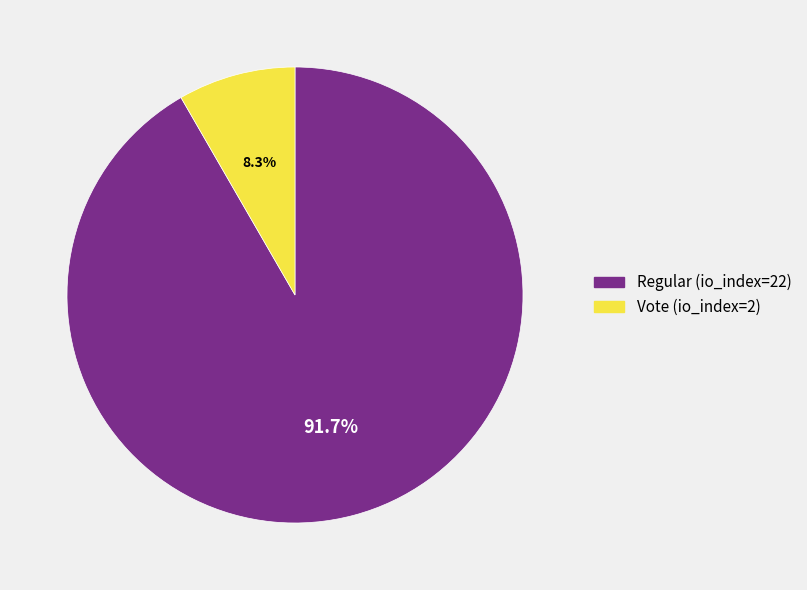

Which slice is the smallest?

Vote (io_index=2)